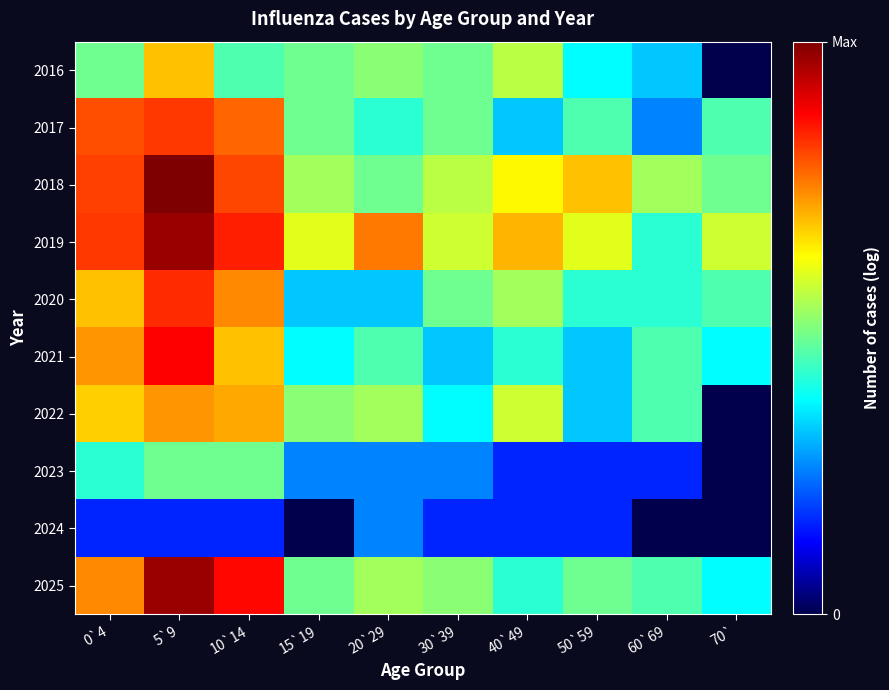

Between 20`29 and 15`19, which is larger?

20`29